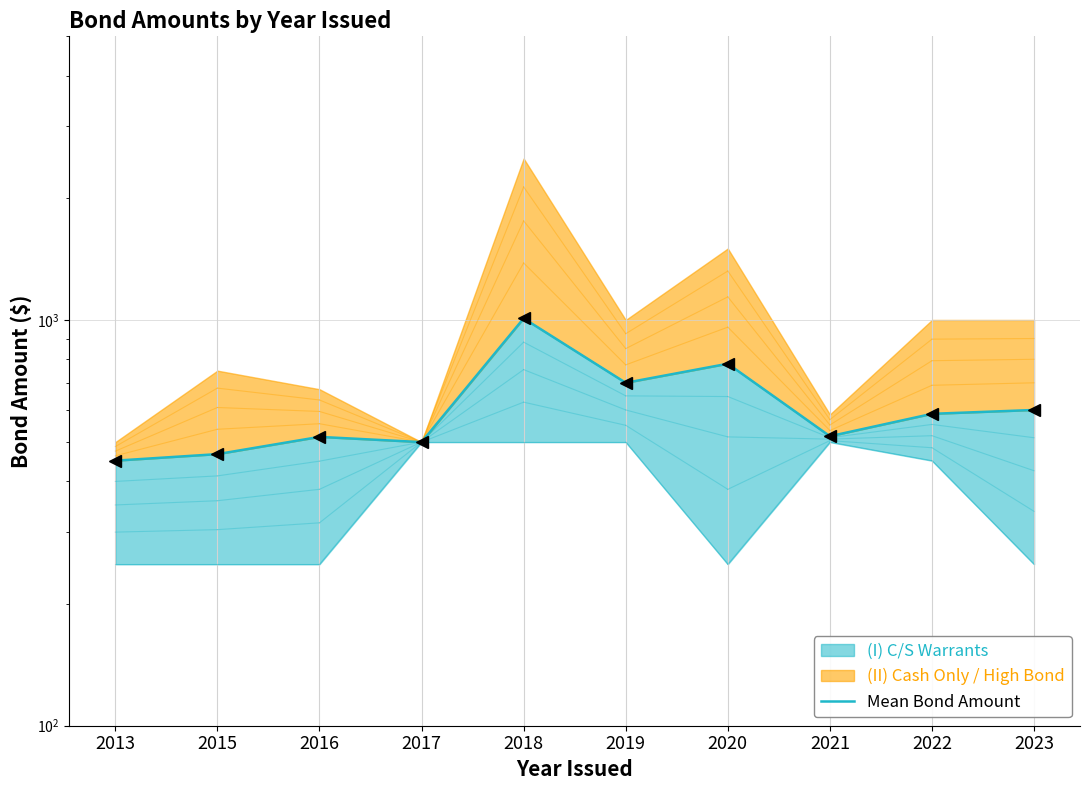

Rank the categories by value from lowest to highest.

2013, 2015, 2017, 2016, 2021, 2022, 2023, 2019, 2020, 2018